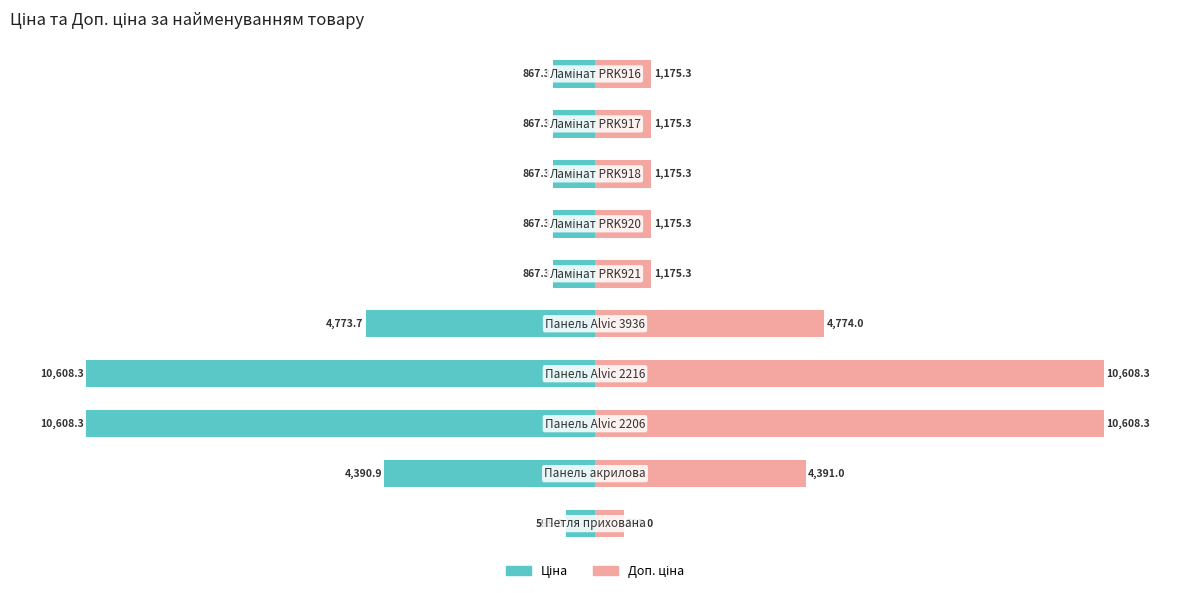

What is the spread (max minus min) of values at 0?

11.2